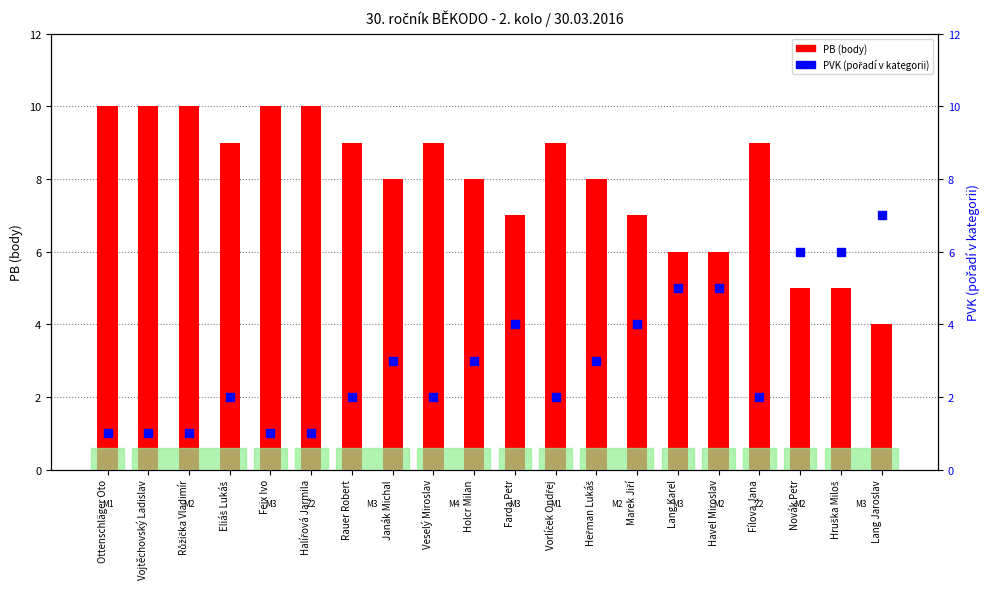

What are all the series names shown in the legend?

PB (body), PVK (pořadí v kategorii)